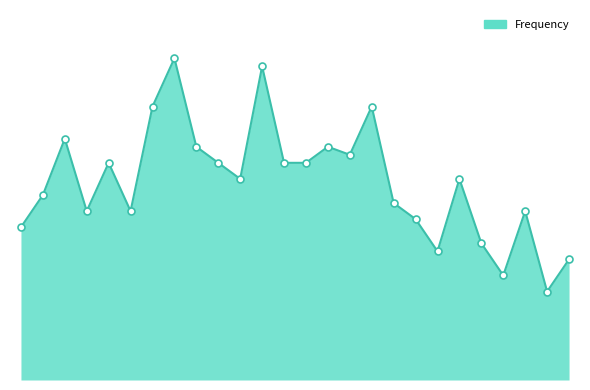

Is this an area chart (filled region under the line)?

Yes